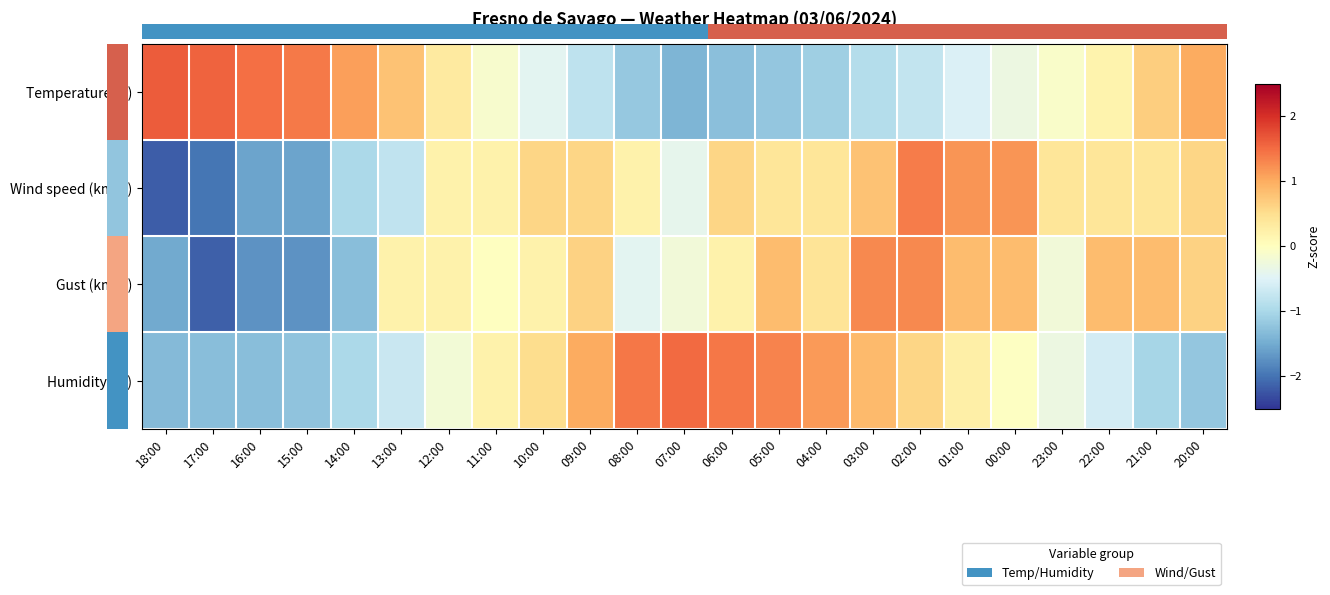

List the series in order of their peak value, highest first.

Temperature (C), Humidity (%), Wind speed (km/h), Gust (km/h)